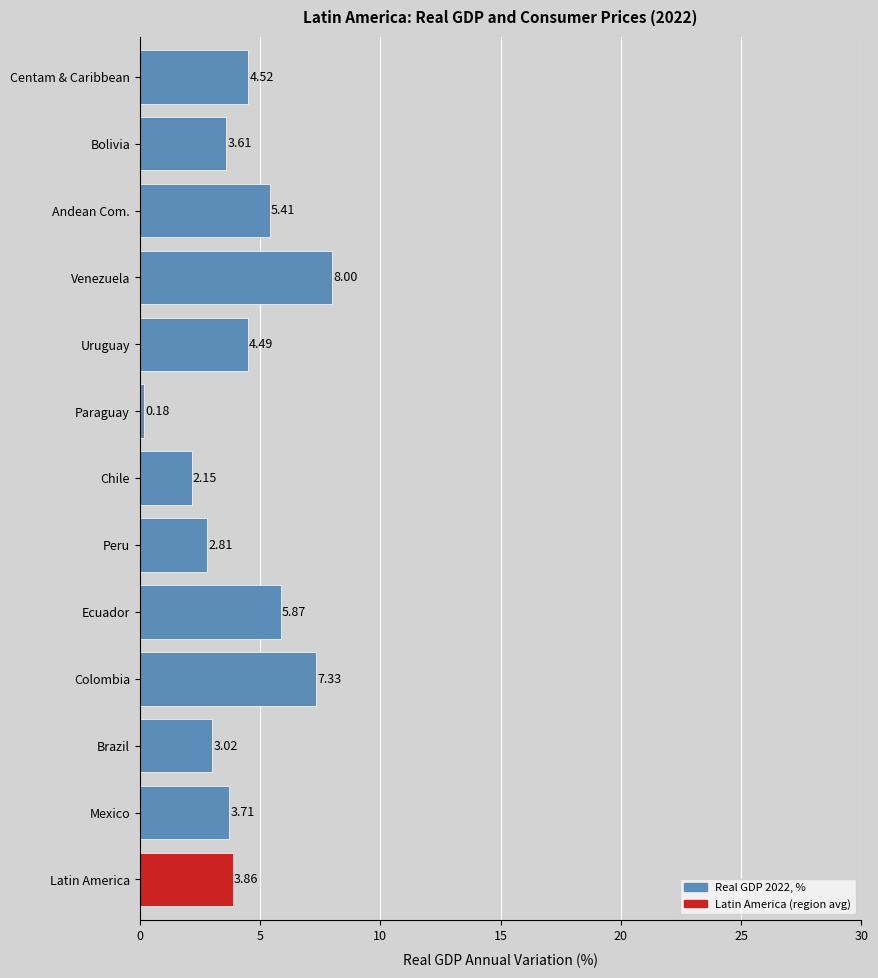

Count the number of values greater than 3.

10